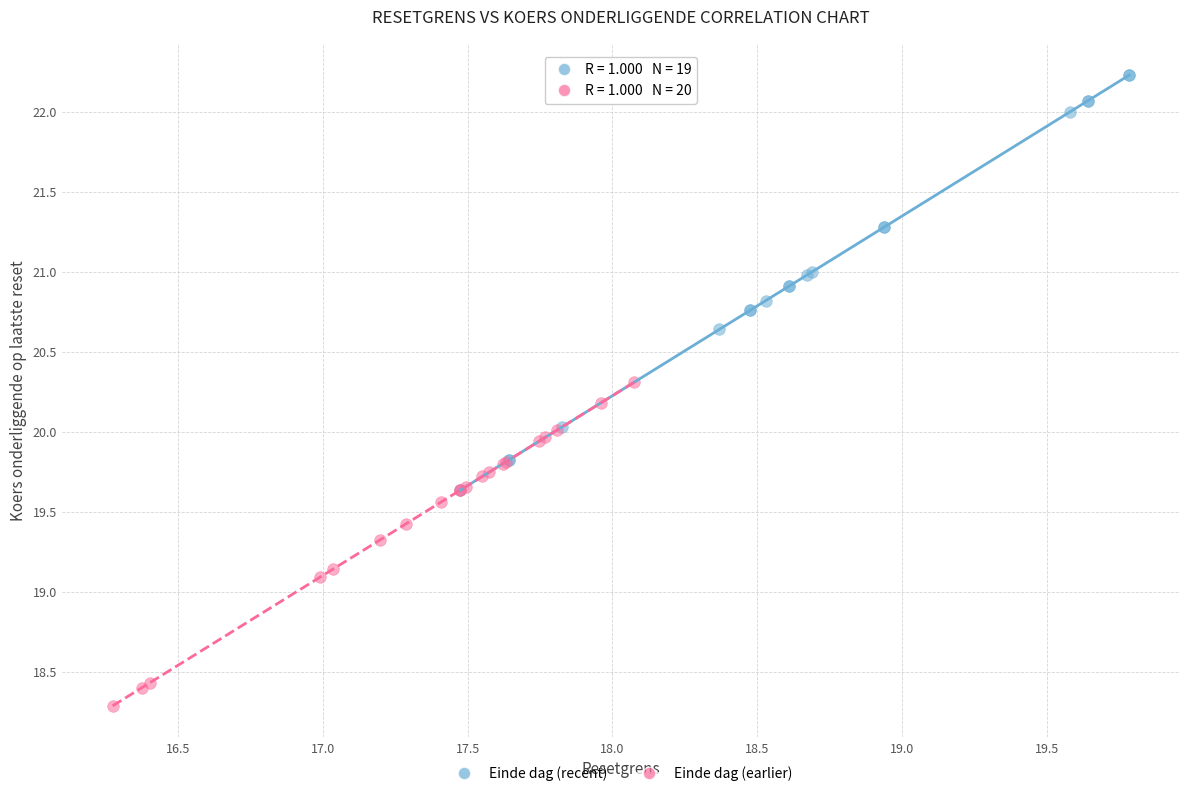

Which series has the widest spread of Y values?

Einde dag (recent)